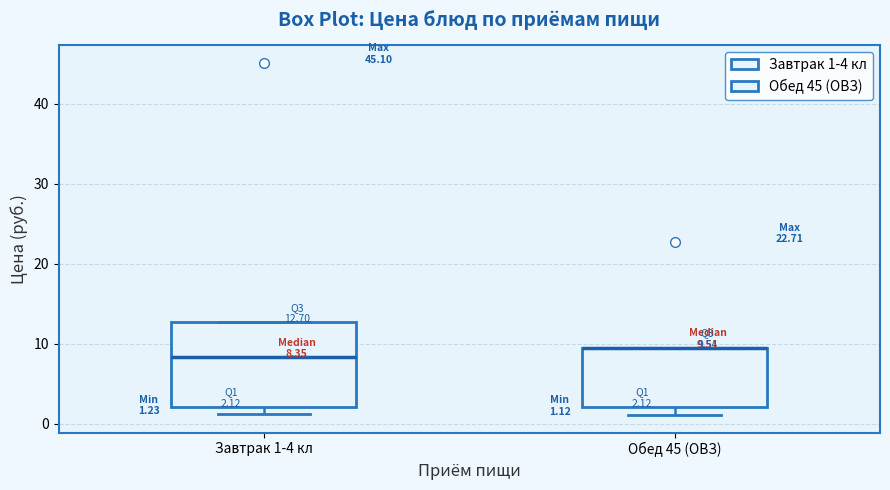

Which box is the tallest, from its lower edge to its upper edge?

Завтрак 1-4 кл